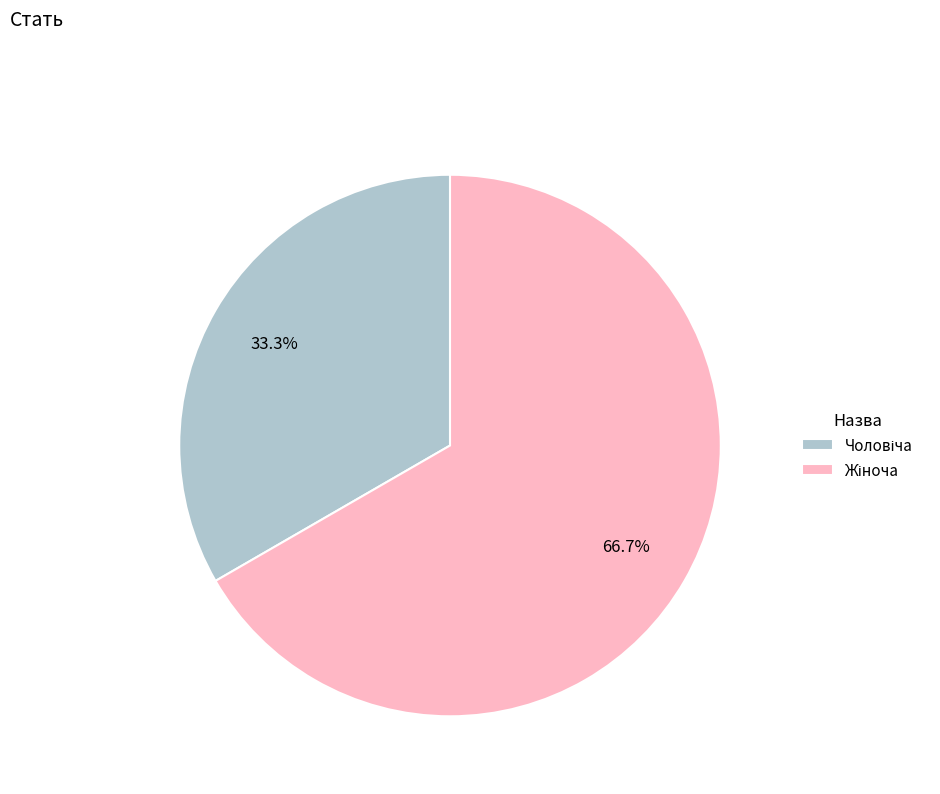

Does any single category account for the majority?

Yes